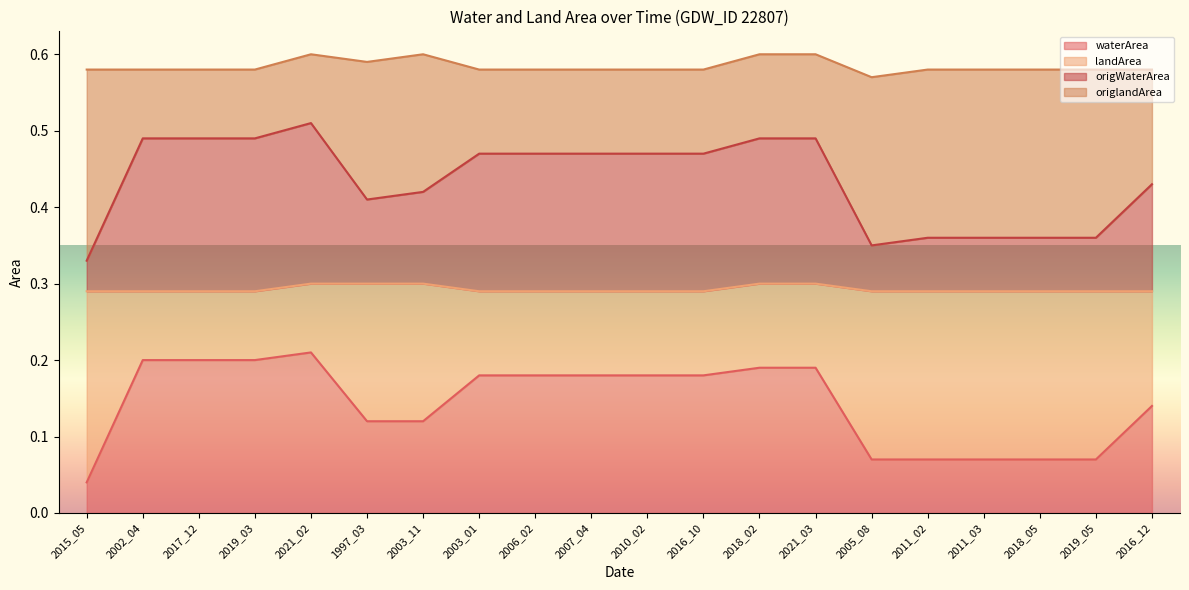

True or false: waterArea has a value of 0.0 at 2019_05.

False